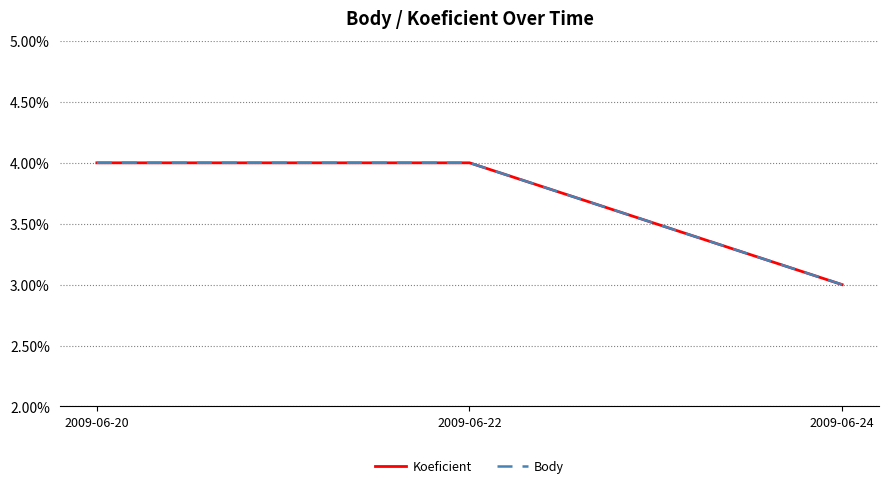

Does the chart display data point markers on the line(s)?

No